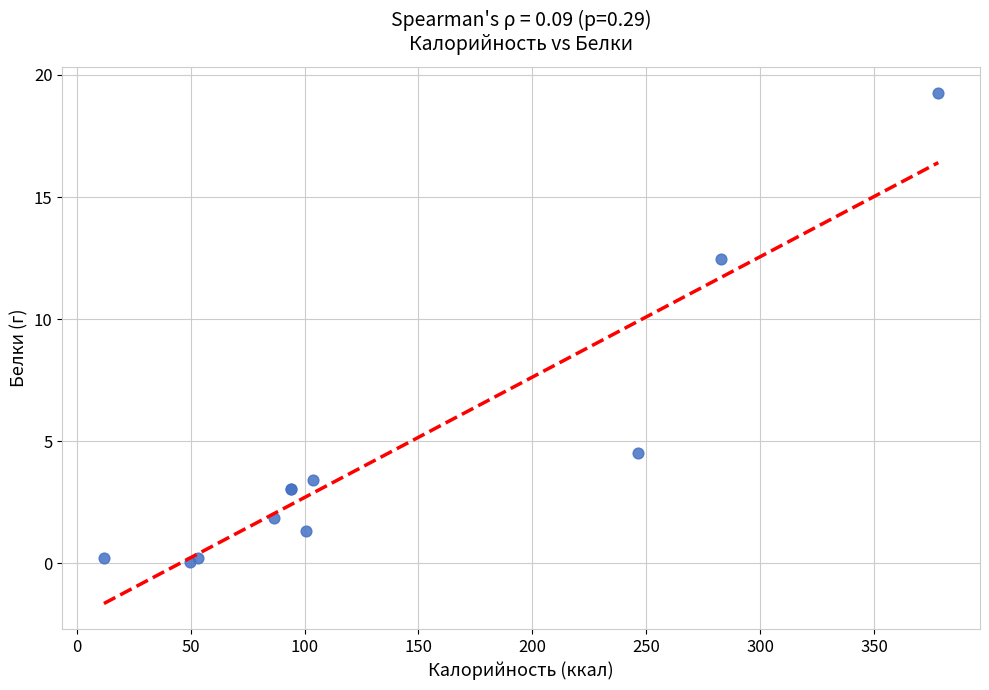

What Y value in the scatter plot is closest to 9?

12.5